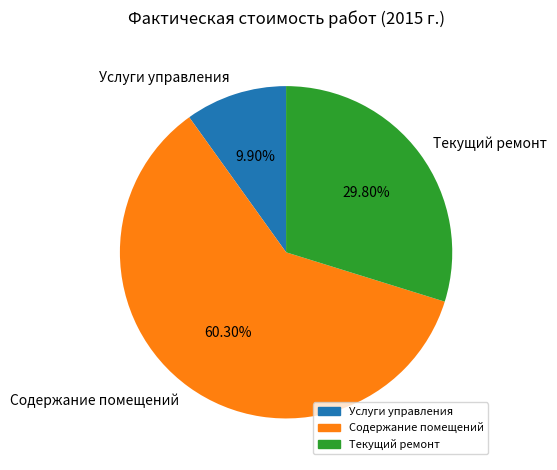

Which slice is the largest?

Содержание помещений